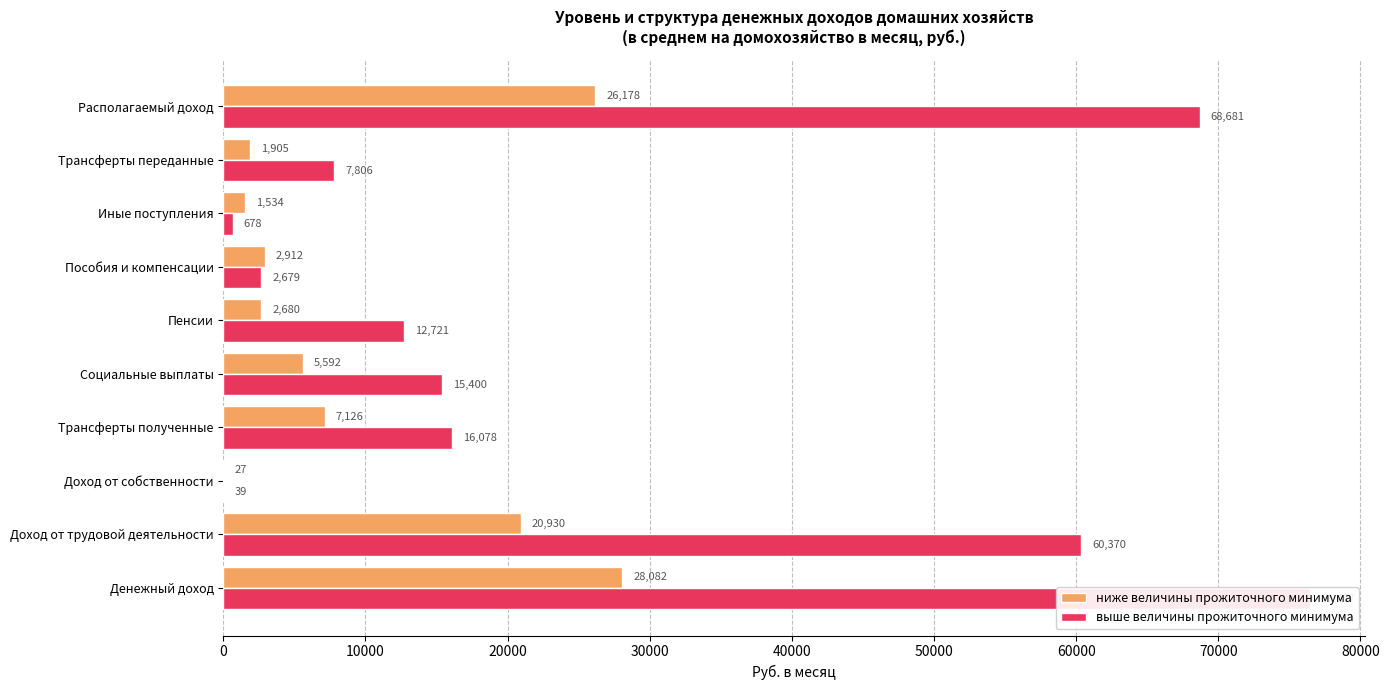

What is the difference between the выше величины прожиточного минимума values at 70000 and 40000?

14722.1